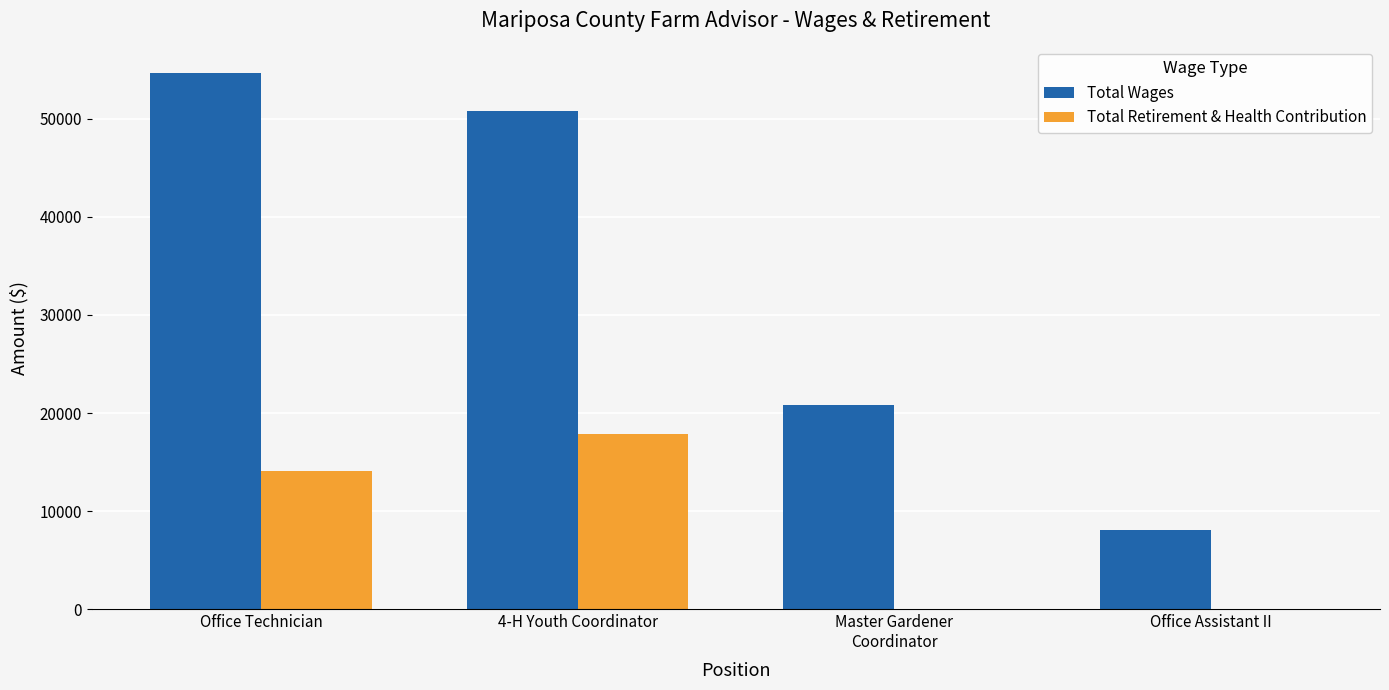

Is the value of Total Wages at Office Technician greater than the value of Total Retirement & Health Contribution at Master Gardener
Coordinator?

Yes